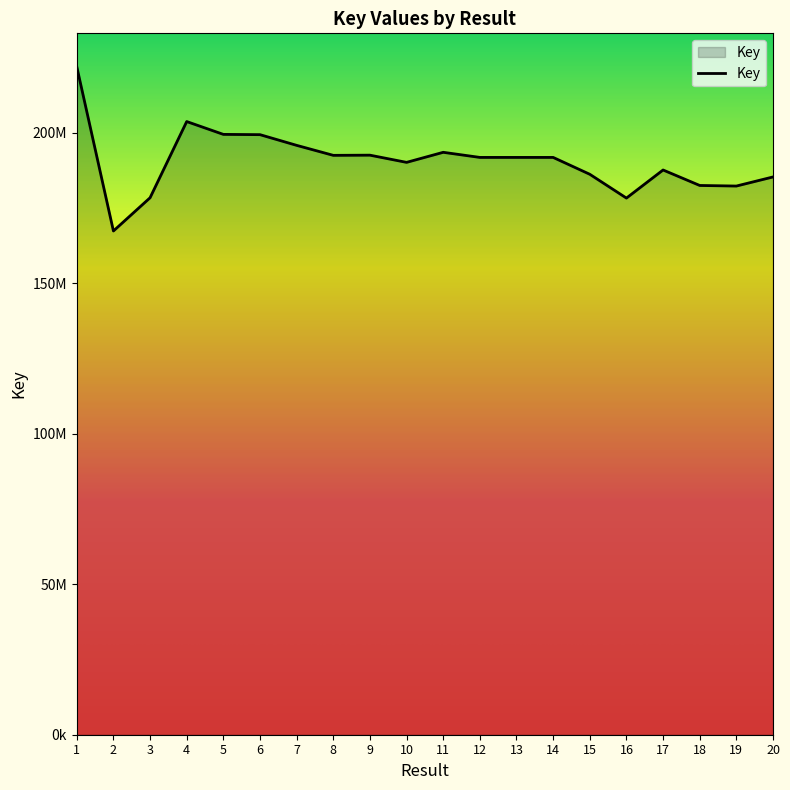

Is this an area chart (filled region under the line)?

Yes